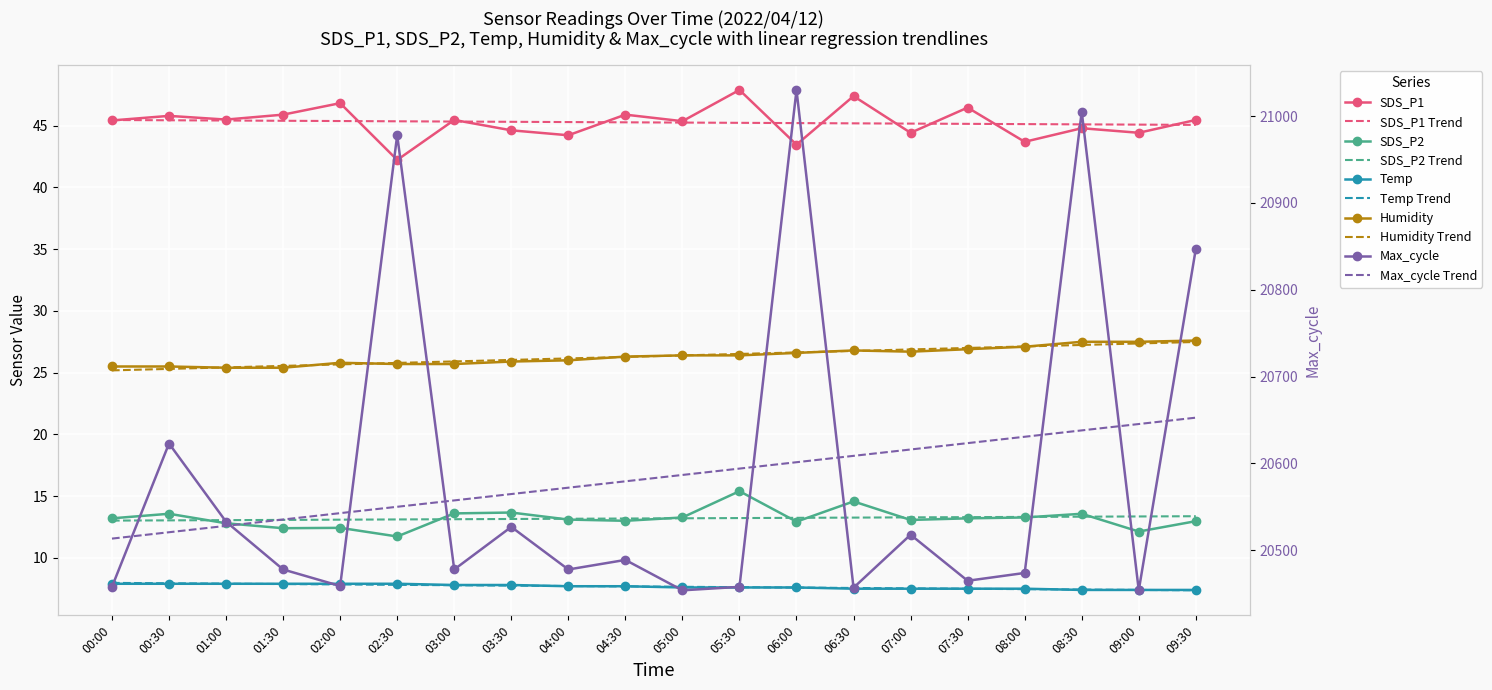

Reading left to right, list all the values displayed in this chart.

SDS_P1: 45.4	45.8	45.5	45.9	46.8	42.2	45.5	44.6	44.2	45.9	45.4	47.9	43.5	47.4	44.4	46.5	43.7	44.8	44.4	45.5
SDS_P2: 13.2	13.6	12.8	12.4	12.4	11.7	13.6	13.7	13.1	13.0	13.3	15.4	12.9	14.6	13.1	13.2	13.3	13.6	12.1	13.0
Temp: 7.9	7.9	7.9	7.9	7.9	7.9	7.8	7.8	7.7	7.7	7.6	7.6	7.6	7.5	7.5	7.5	7.5	7.4	7.4	7.4
Humidity: 25.5	25.5	25.4	25.4	25.8	25.7	25.7	25.9	26.0	26.3	26.4	26.4	26.6	26.8	26.7	26.9	27.1	27.5	27.5	27.6
Max_cycle: 20458.0	20623.0	20533.0	20478.0	20459.0	20978.0	20478.0	20527.0	20478.0	20489.0	20454.0	20458.0	21030.0	20457.0	20518.0	20465.0	20474.0	21005.0	20454.0	20847.0